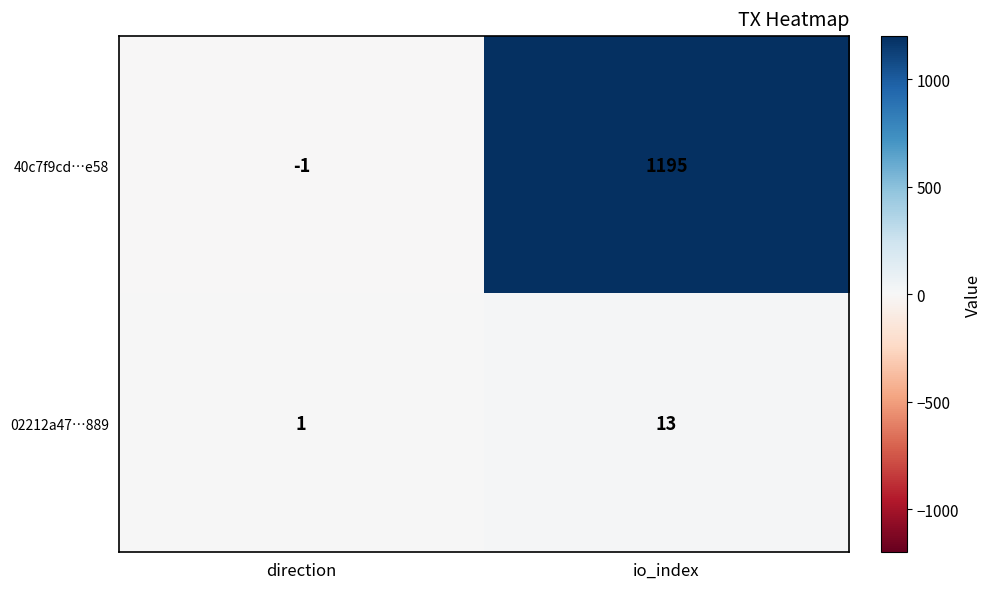

List the series in order of their peak value, lowest first.

02212a47…889, 40c7f9cd…e58